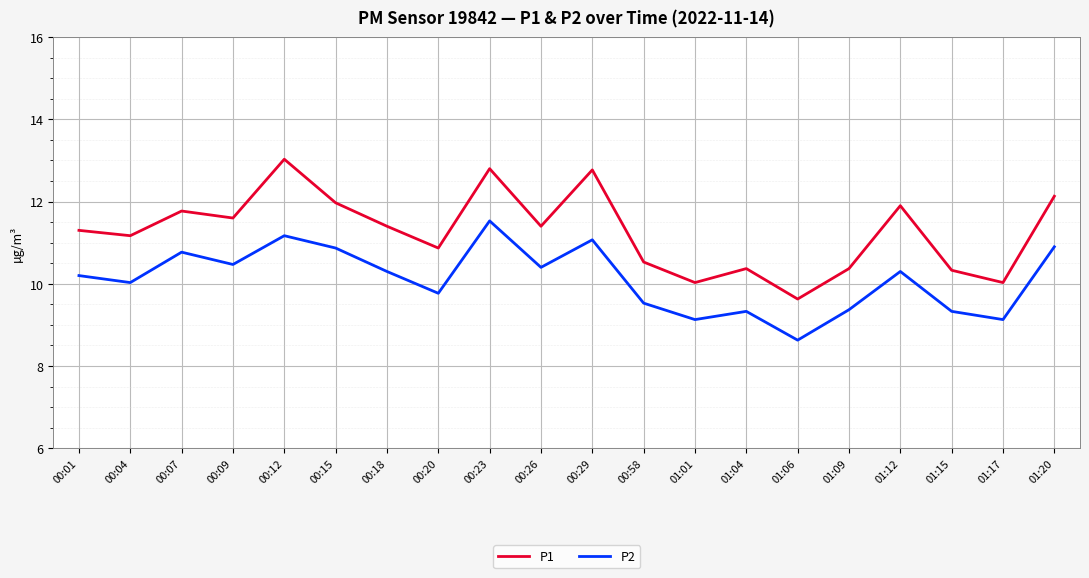

What is the difference between the maximum and minimum values in the P2 series?

2.9